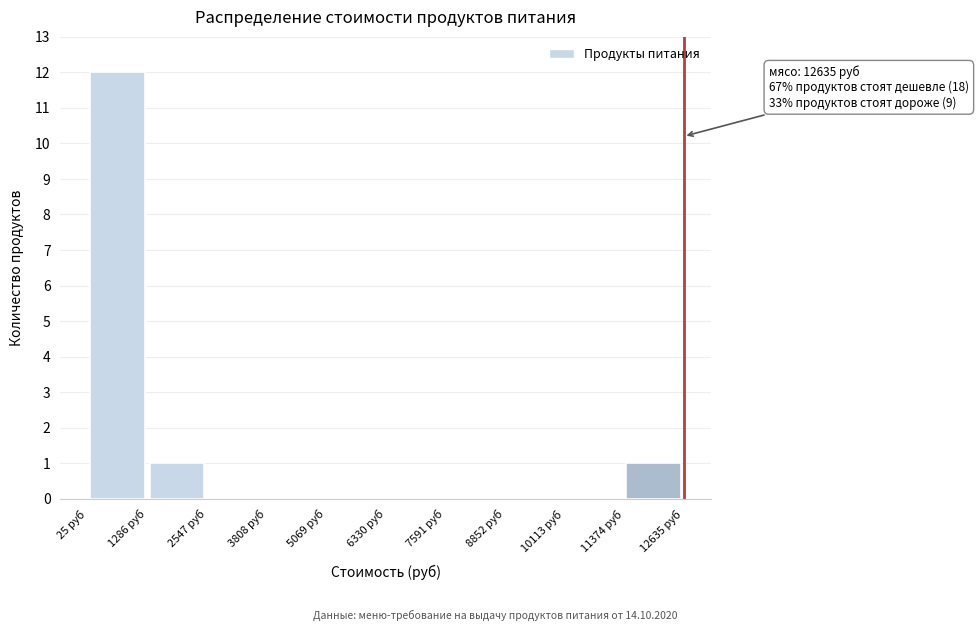

Which range on the x-axis has the tallest bar?

0 to 1200